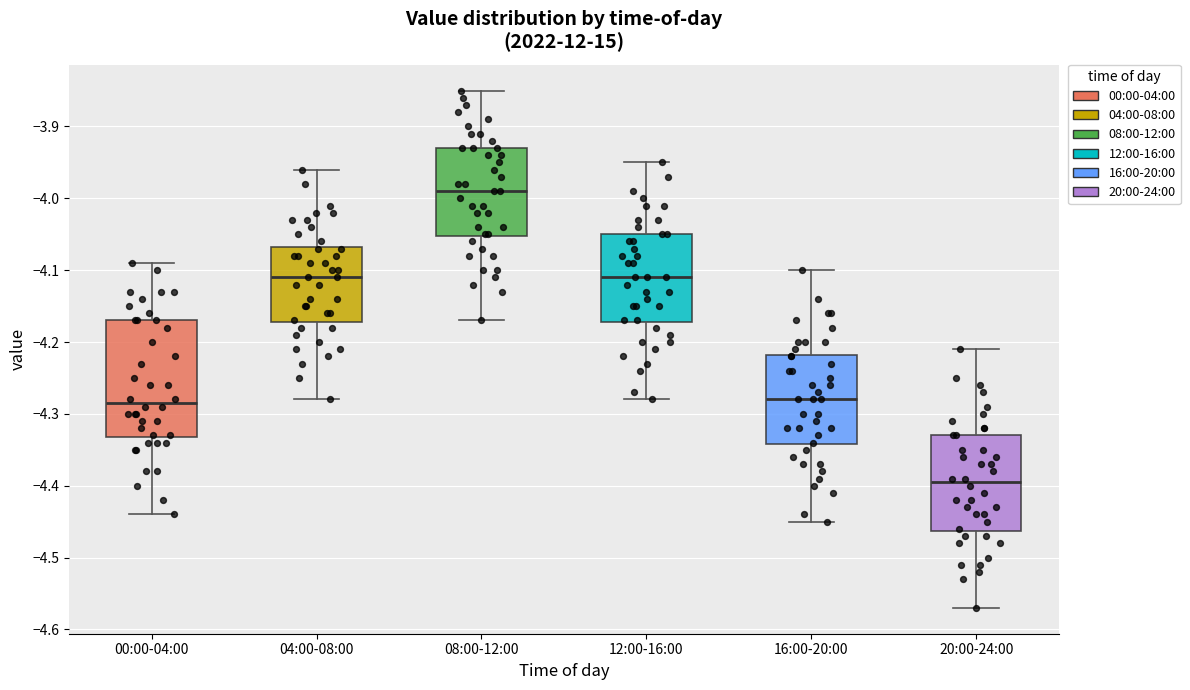

Comparing the boxes themselves (not the whiskers), which one is the tallest?

00:00-04:00